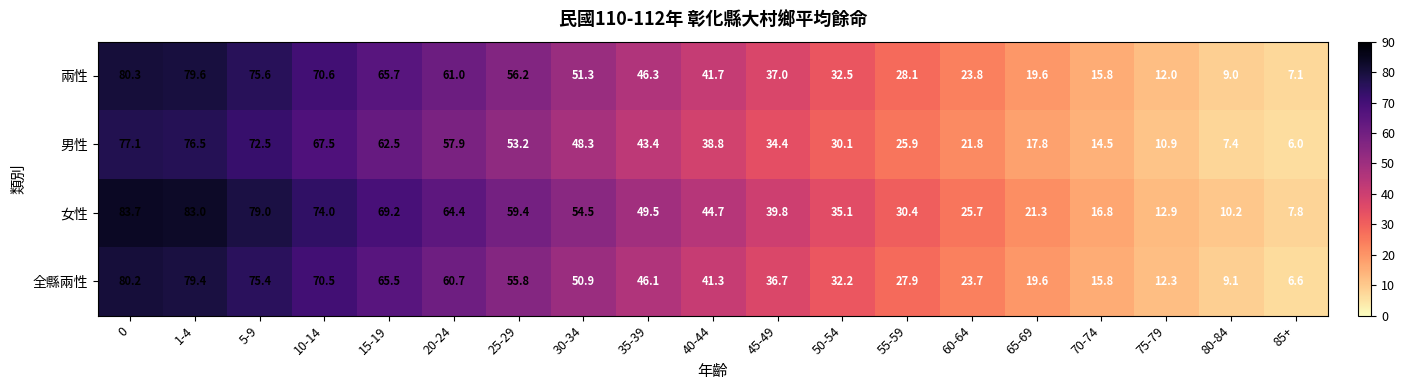

What is the sum of all 全縣兩性 values?

809.7